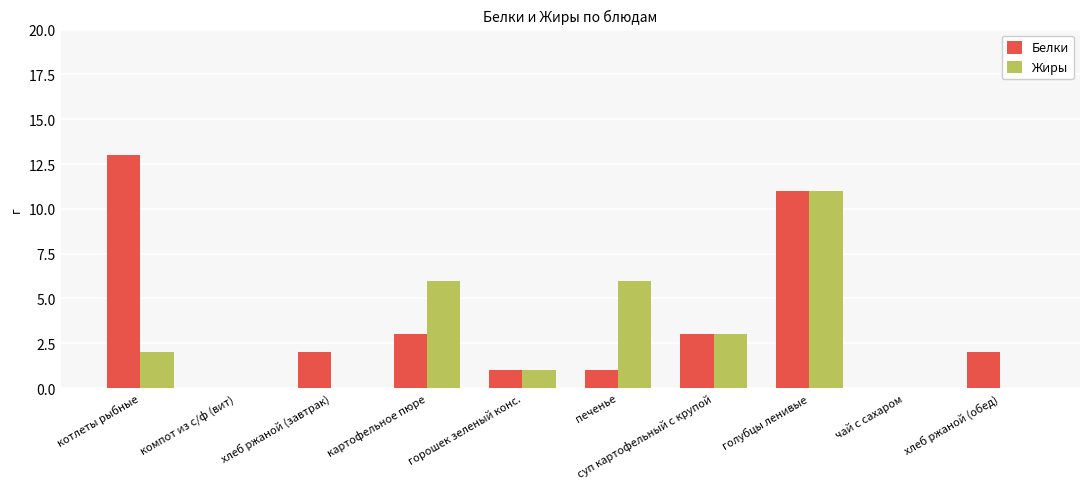

Which series has the largest total across all categories?

Белки